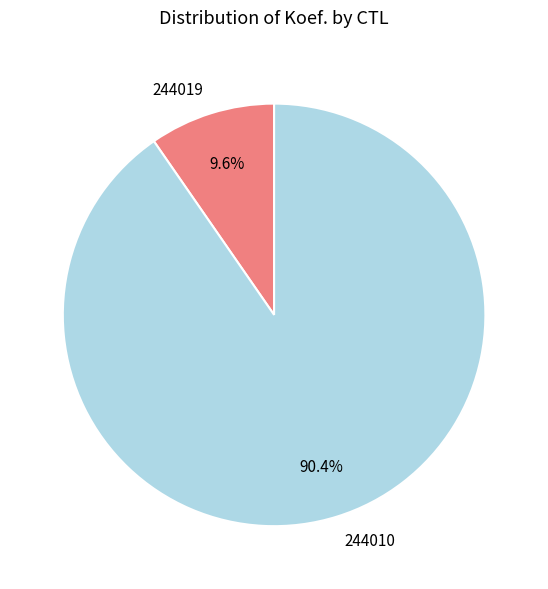

Which slice is the largest?

244010